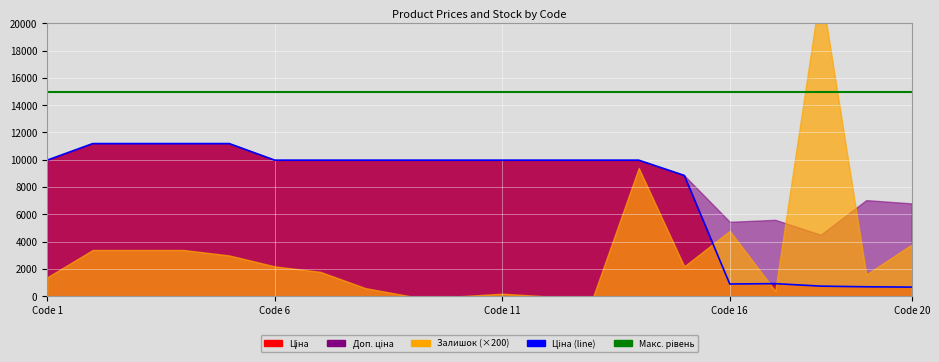

The value of Макс. рівень at 6 is 15000.0. True or false?

True